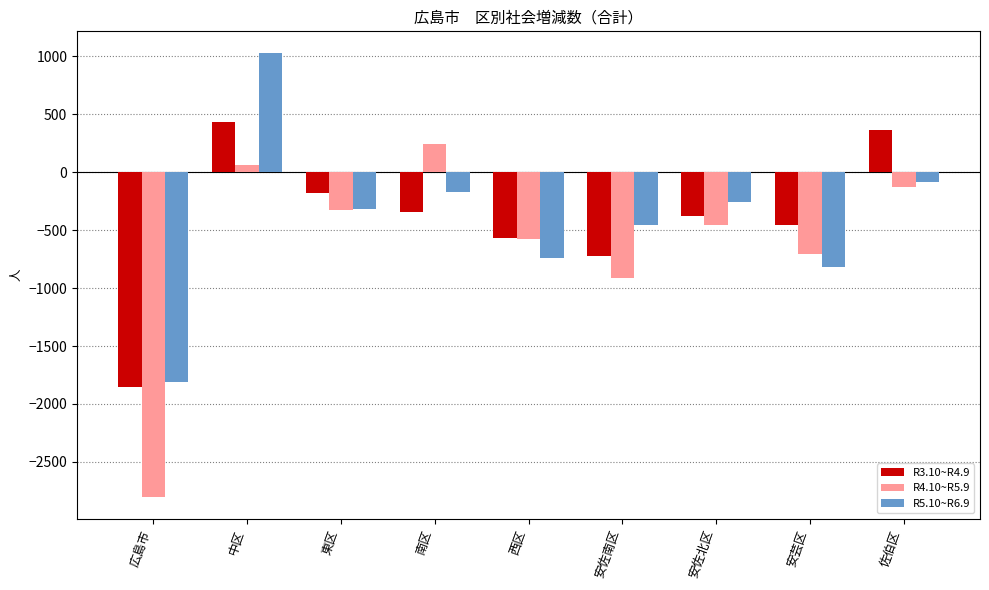

Reading left to right, what are all the values shown in this chart?

R3.10~R4.9: -1854	438	-176	-346	-571	-723	-378	-459	361
R4.10~R5.9: -2800	63	-327	240	-578	-912	-451	-709	-126
R5.10~R6.9: -1811	1025	-316	-169	-738	-458	-254	-815	-86